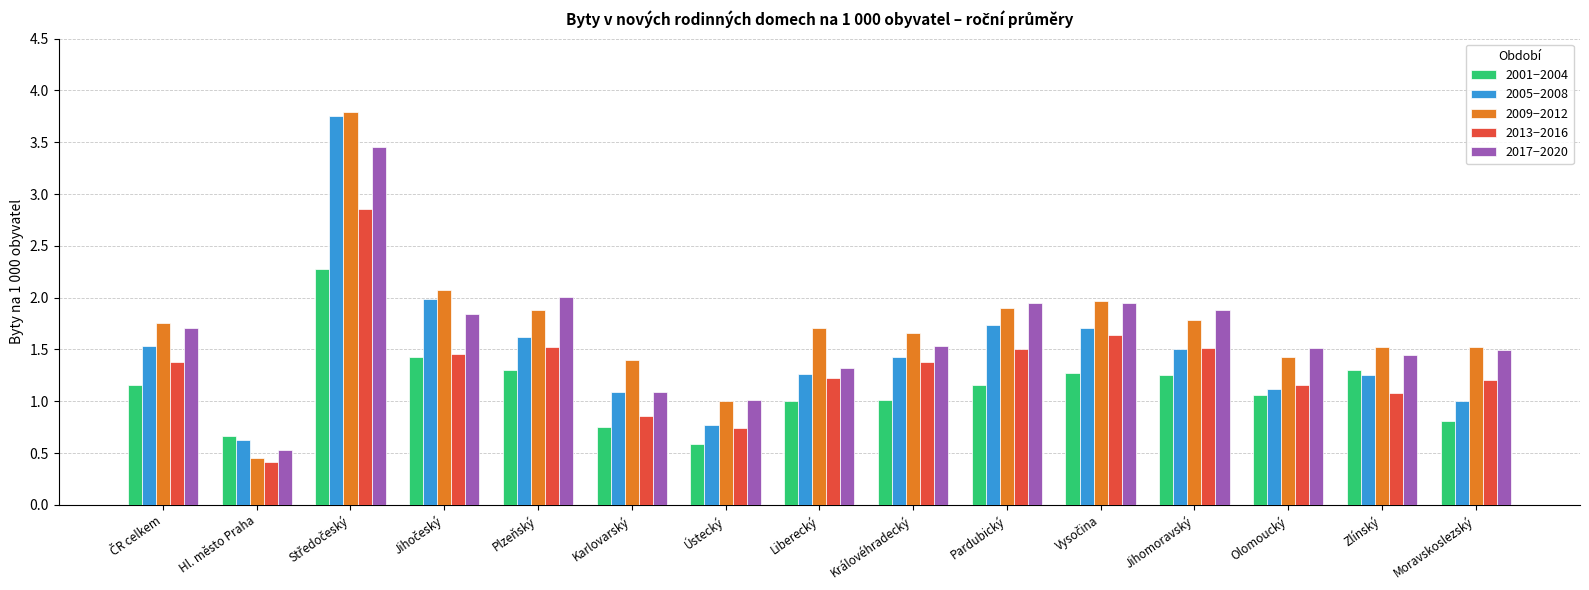

What are all the series names shown in the legend?

2001−2004, 2005−2008, 2009−2012, 2013−2016, 2017−2020